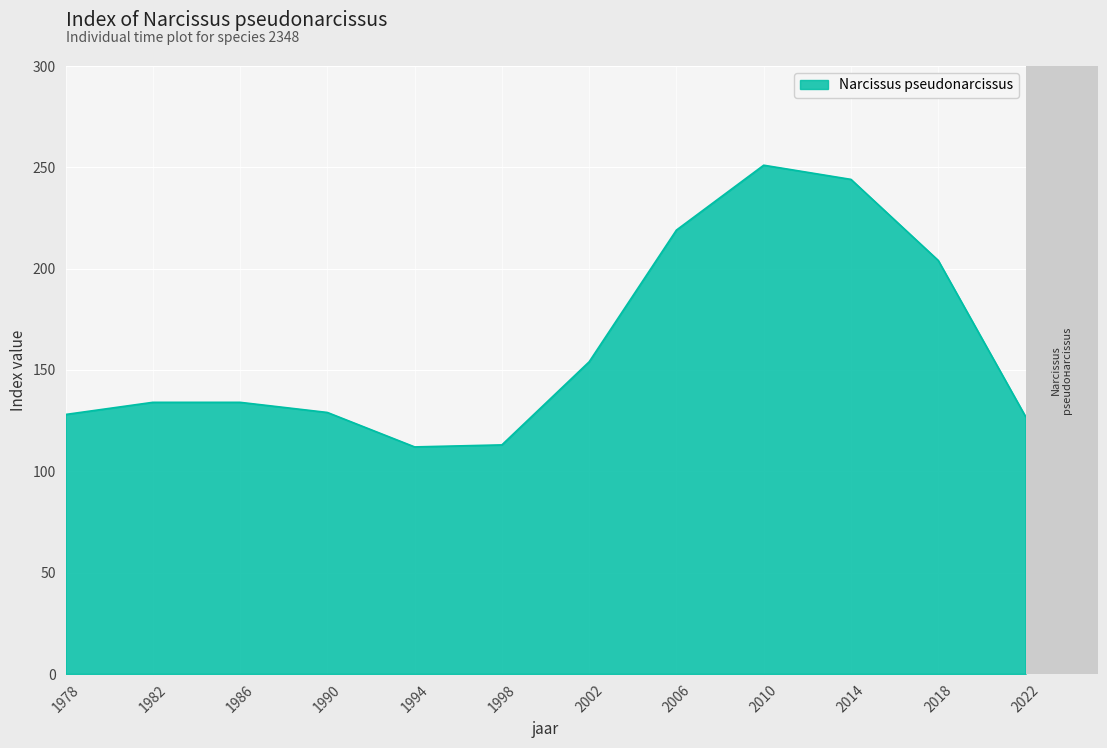

The value at 2018 is 204. True or false?

True